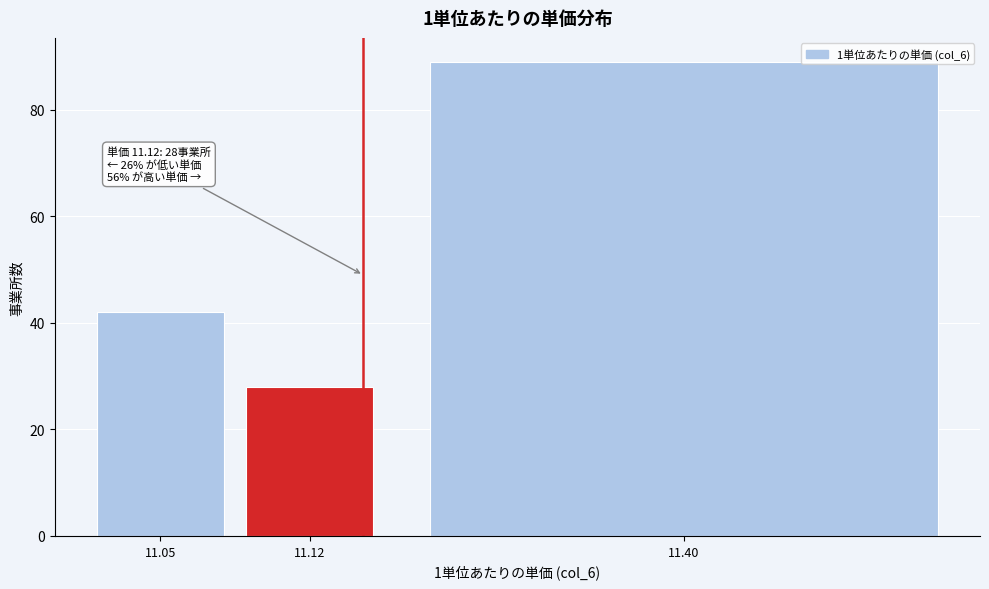

Reading right to left, list all the values displayed in this chart.

11.40=89	11.12=28	11.05=42